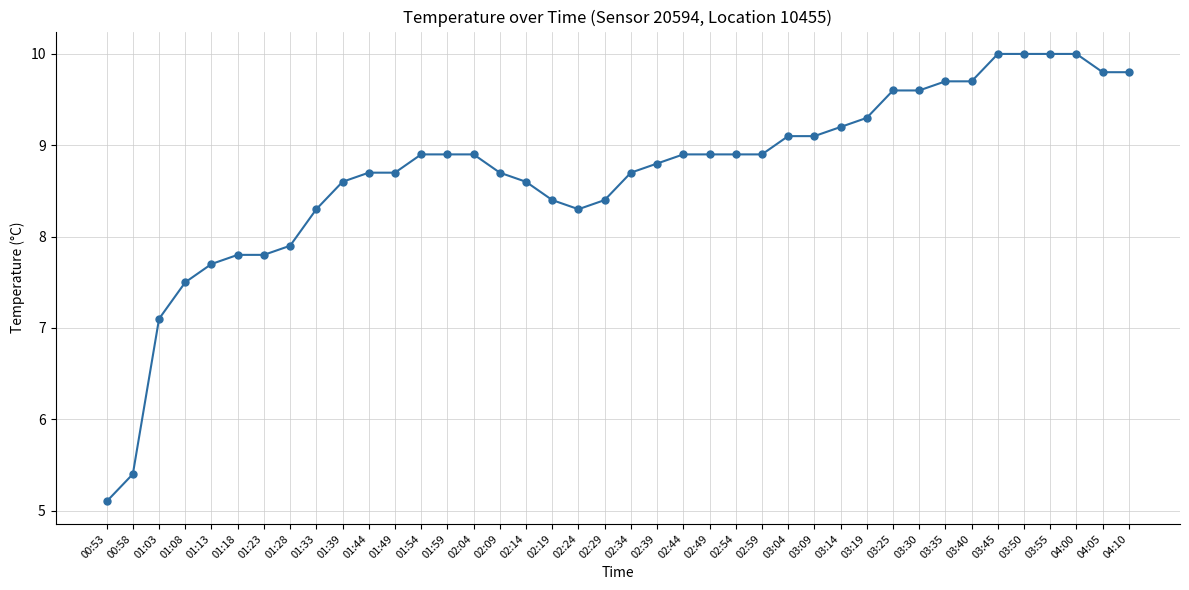

The chart shows a value of 1.9 at 01:23. True or false?

False